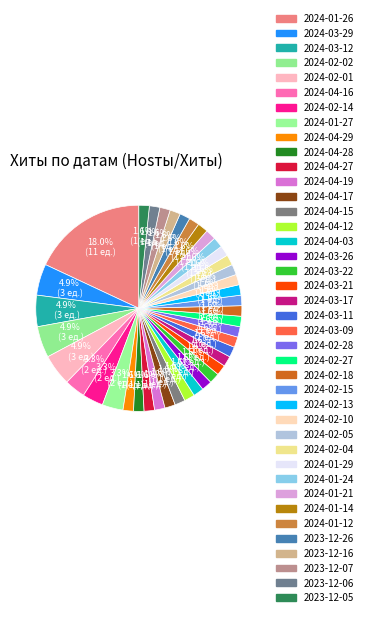

How many segments does this pie chart have?

40